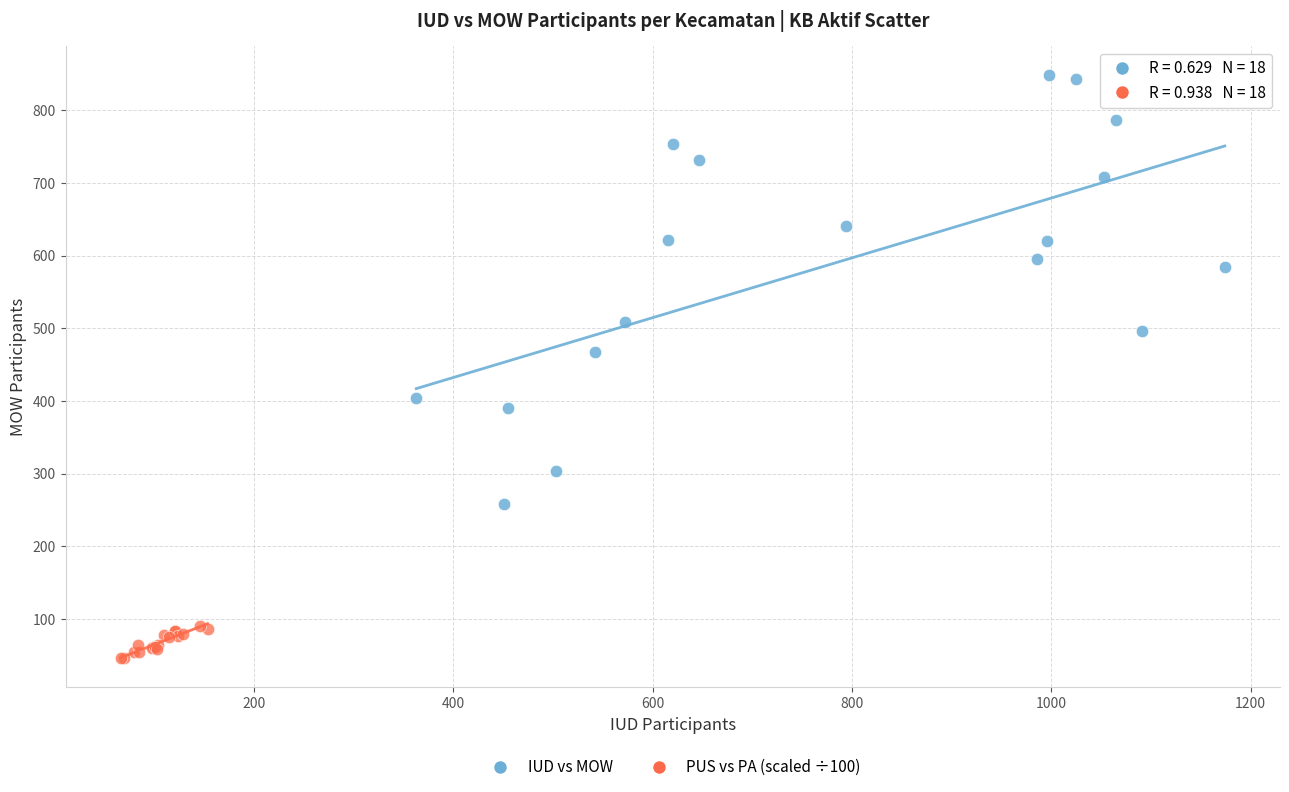

Which series reaches the maximum Y coordinate?

IUD vs MOW